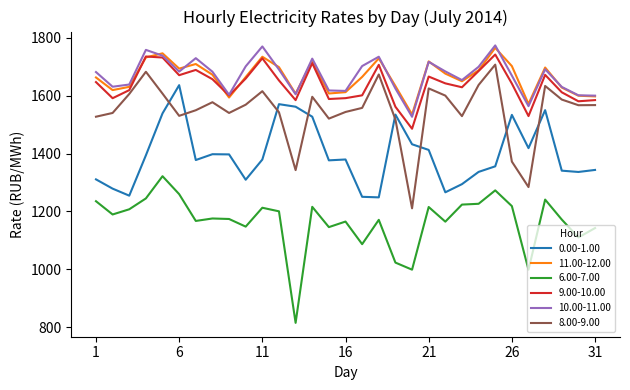

True or false: 6.00-7.00 and 11.00-12.00 cross at least once.

False